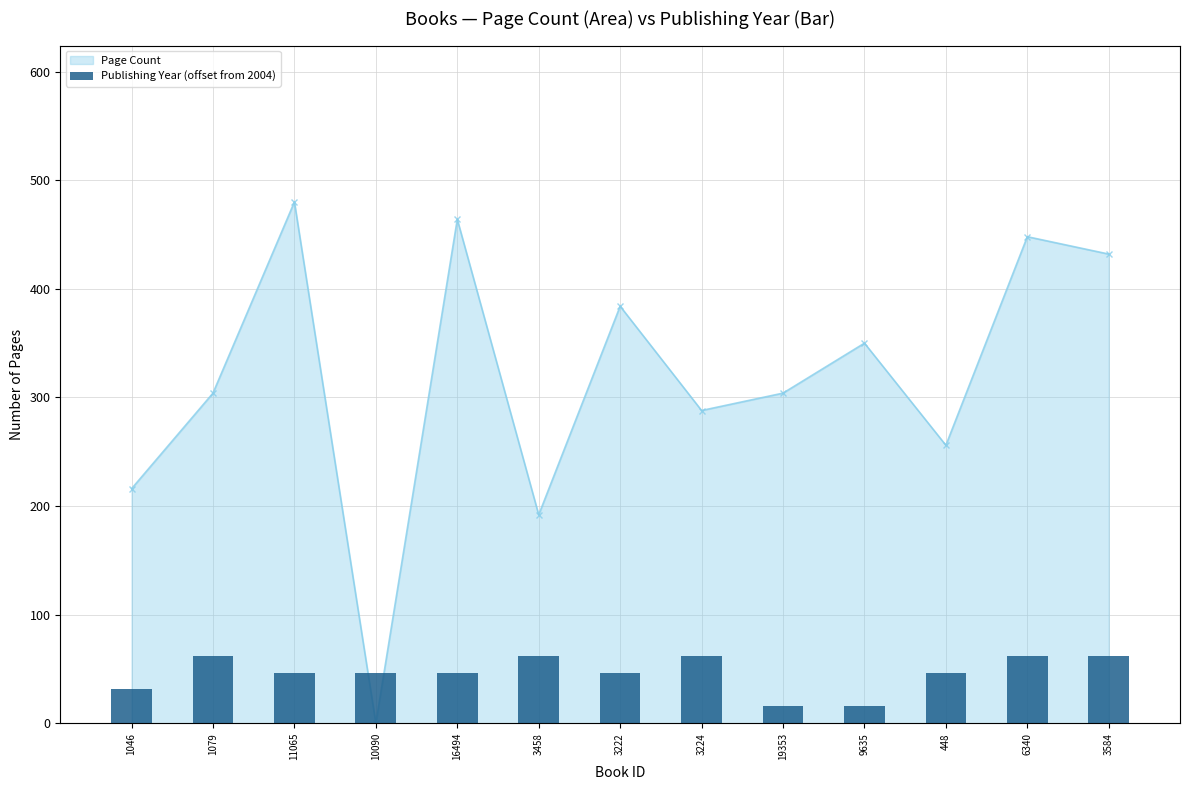

List the labels in order of value, largest first.

1079, 3458, 3224, 6340, 3584, 11065, 10090, 16494, 3222, 448, 1046, 19353, 9635